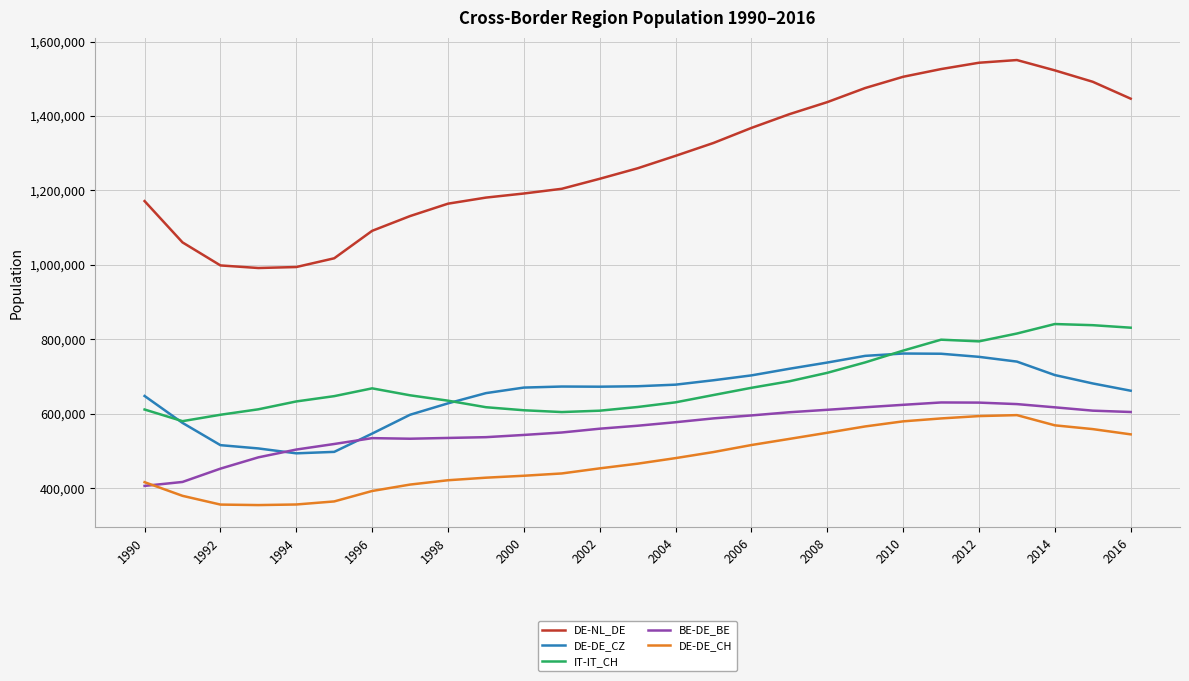

Which series has the largest range (max minus min)?

DE-NL_DE